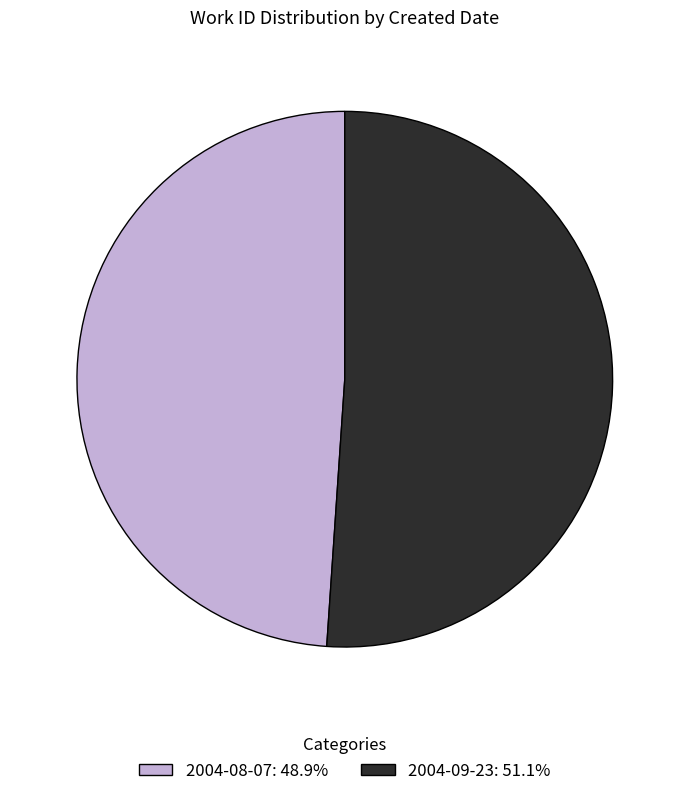

Do 2004-09-23: 51.1% and 2004-08-07: 48.9% together represent more than half of the pie?

Yes